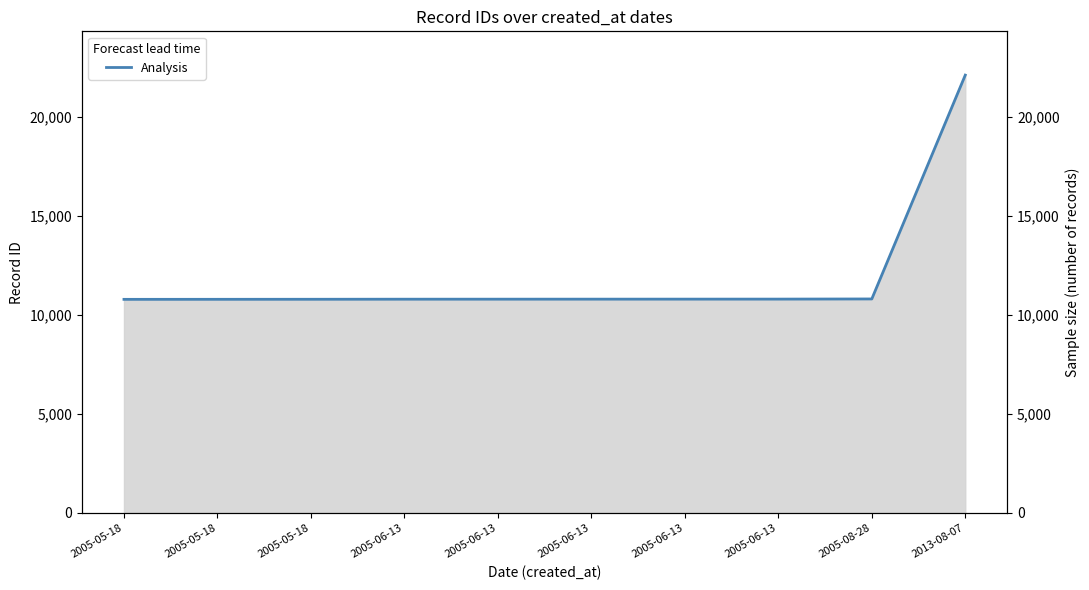

True or false: there are more than 1 points higher than both neighbors.

False